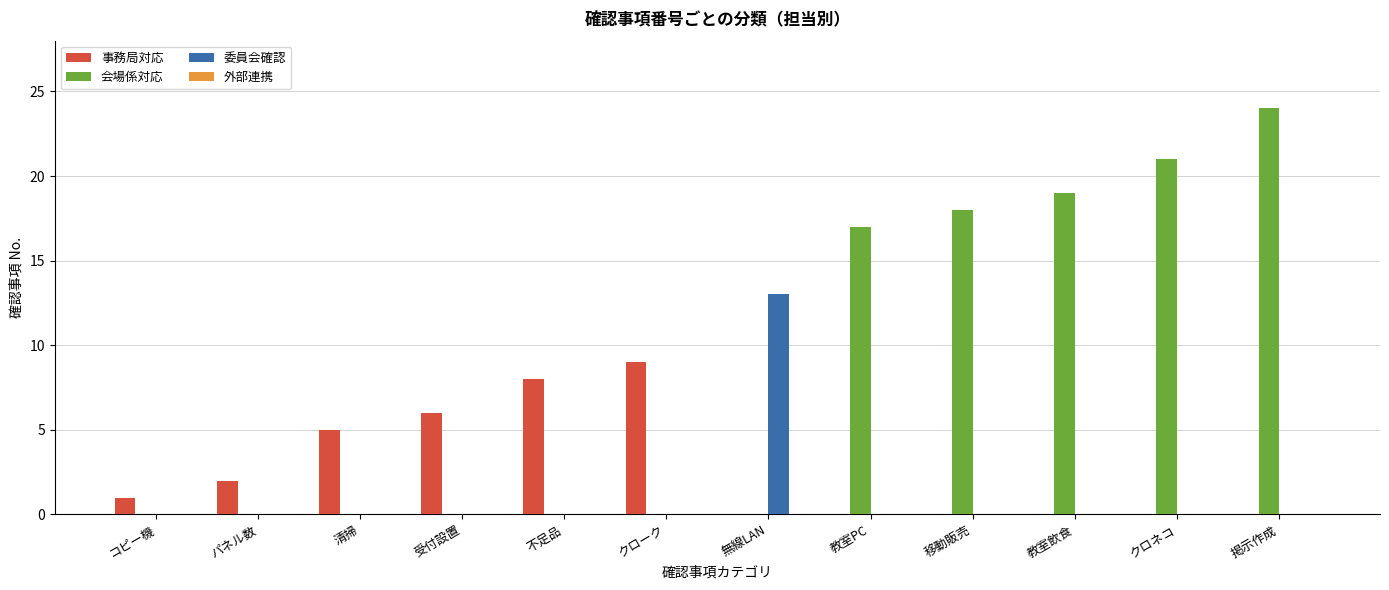

Which series has the largest total across all categories?

会場係対応